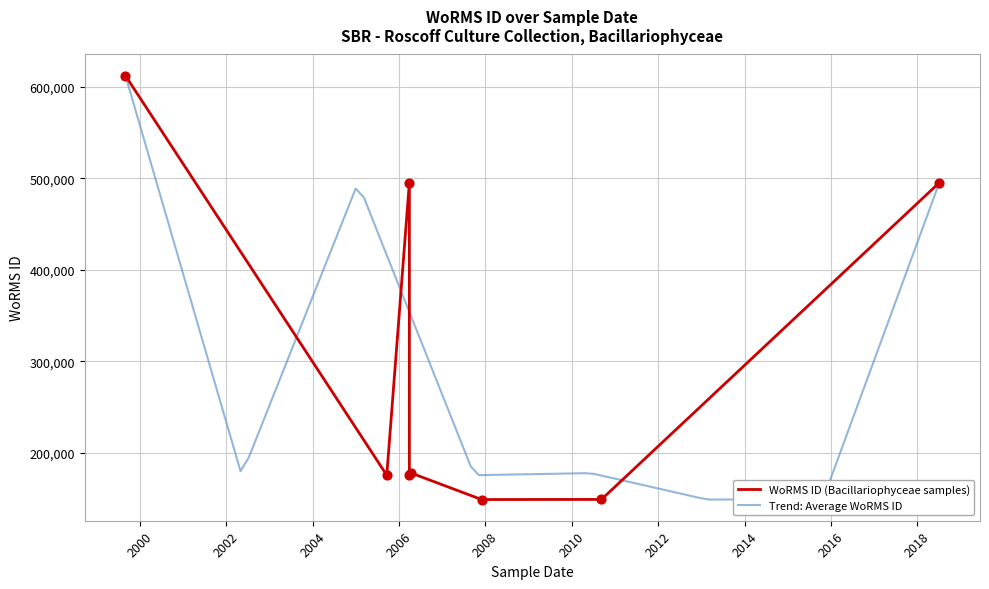

Approximately how many times larger is the value at 06-07-2018 compared to 19-09-2005?

2.8